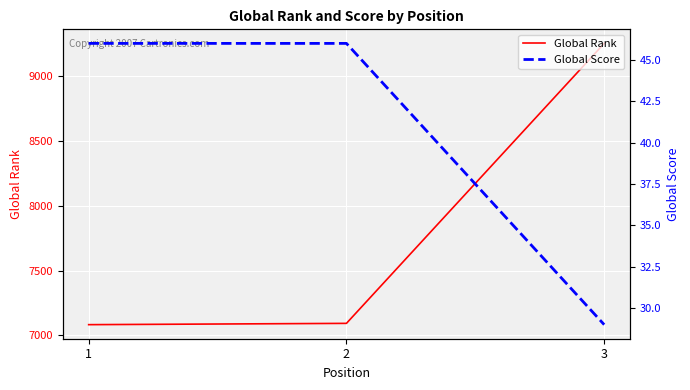

How many data points does each series have?

3